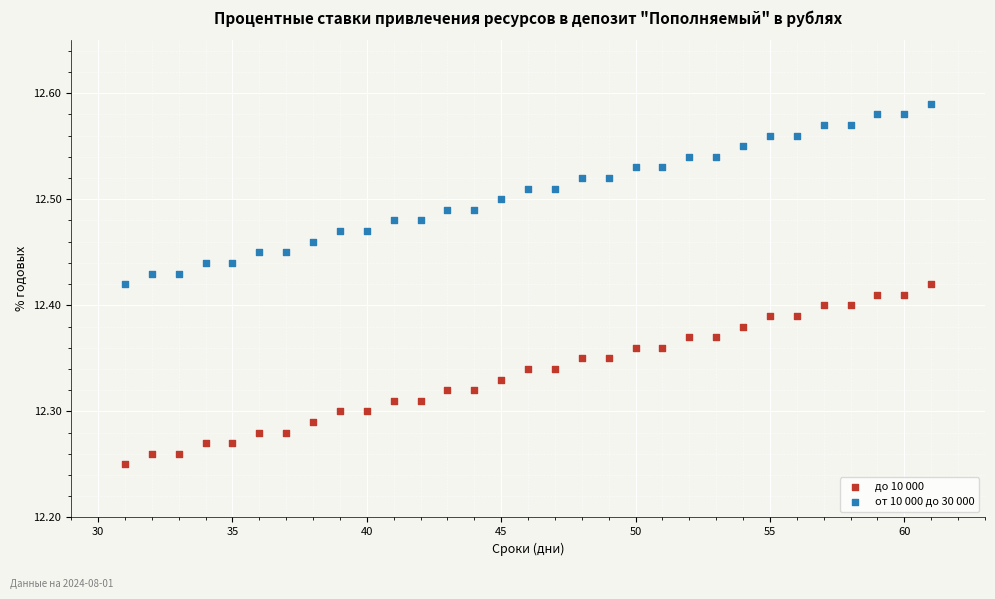

Which series contains the highest Y value?

от 10 000 до 30 000